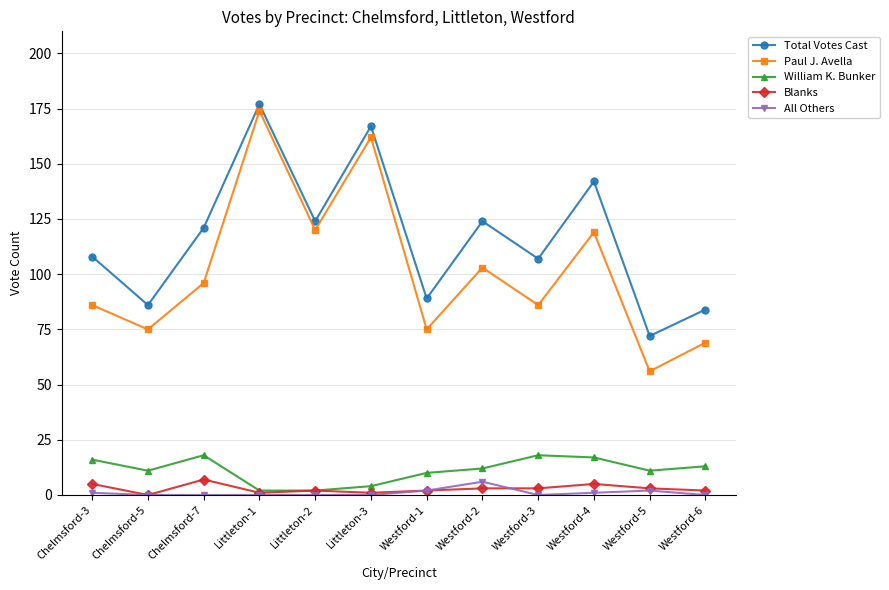

What is the total value across all series at Westford-1?

178